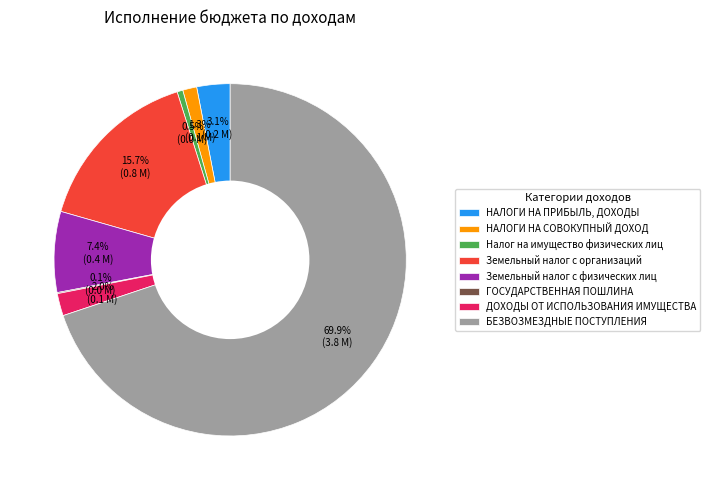

Does any single category account for the majority?

Yes